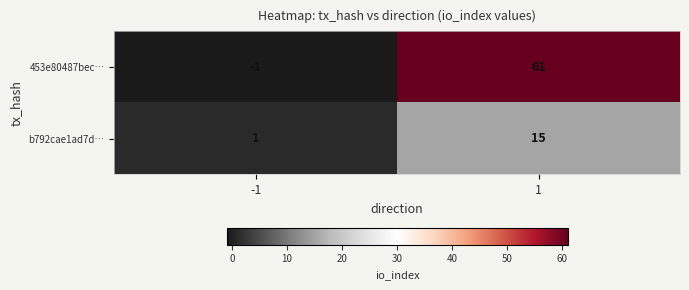

At which category does the chart reach its peak across all series?

1